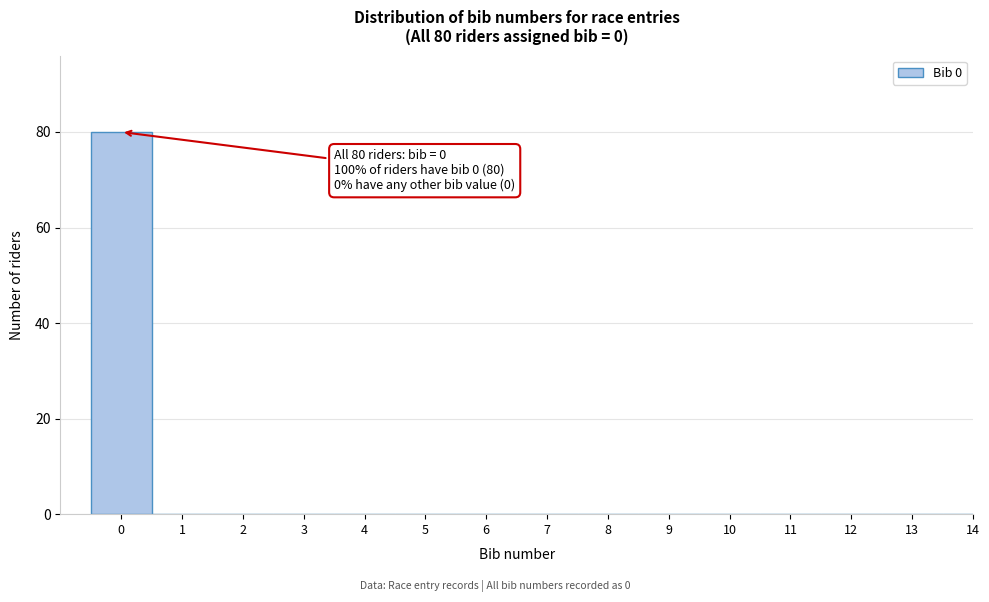

Reading left to right, extract all data points from this chart.

0=80	1=0	2=0	3=0	4=0	5=0	6=0	7=0	8=0	9=0	10=0	11=0	12=0	13=0	14=0